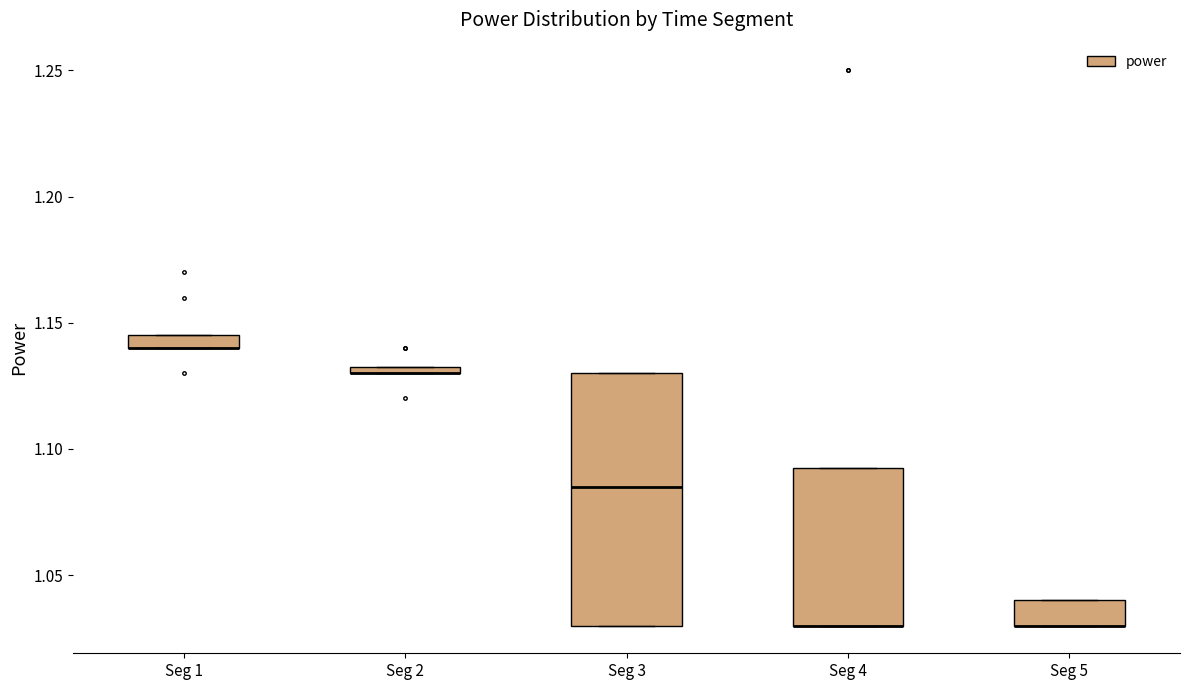

Which box is the tallest, from its lower edge to its upper edge?

Seg 3